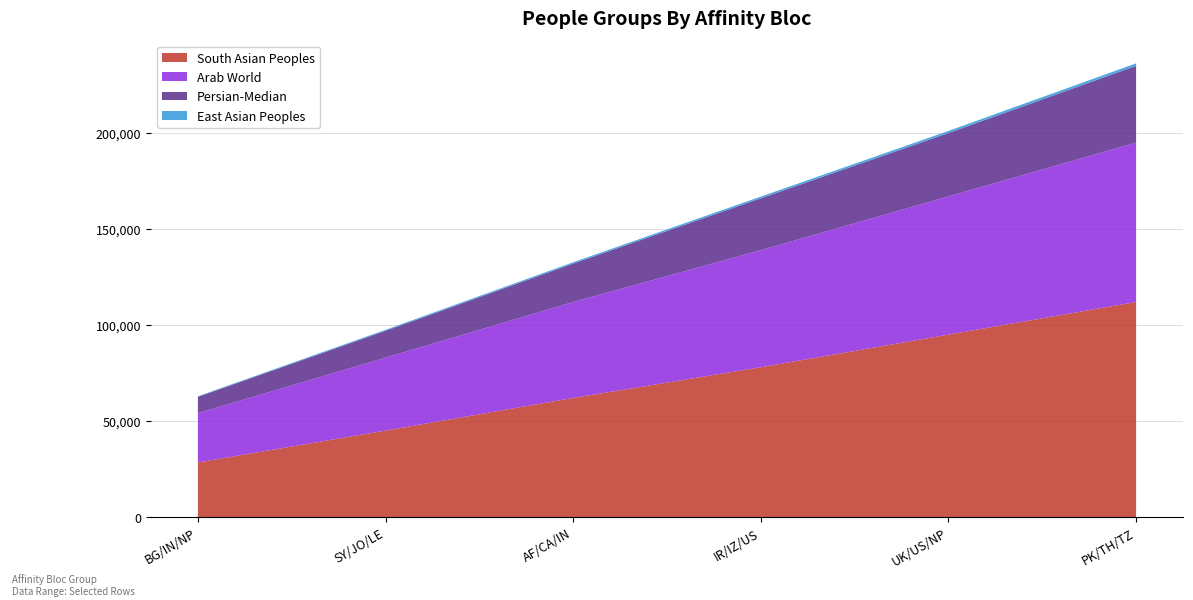

What is the minimum value for South Asian Peoples?

28400